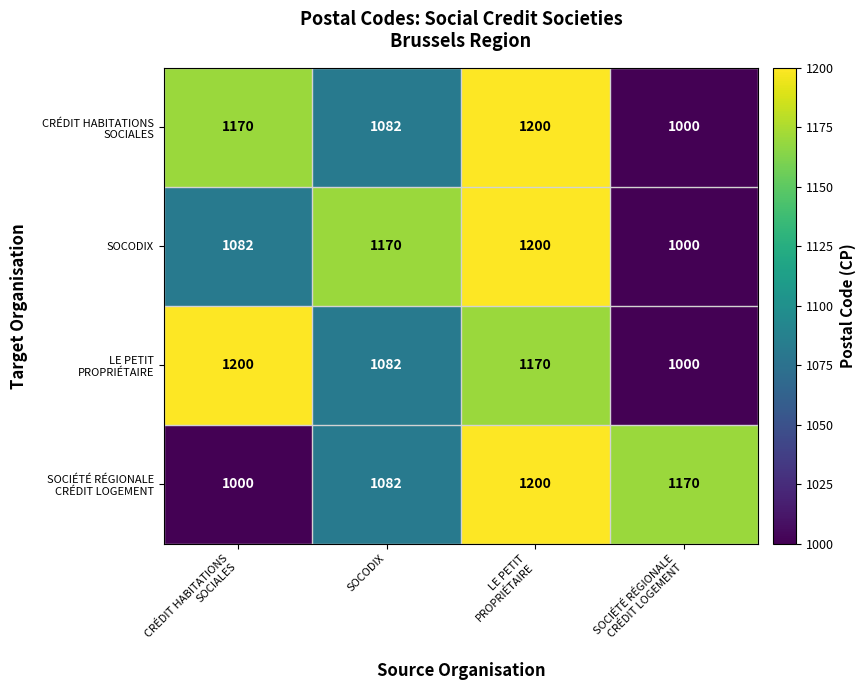

What is the highest value of the SOCODIX series?

1200